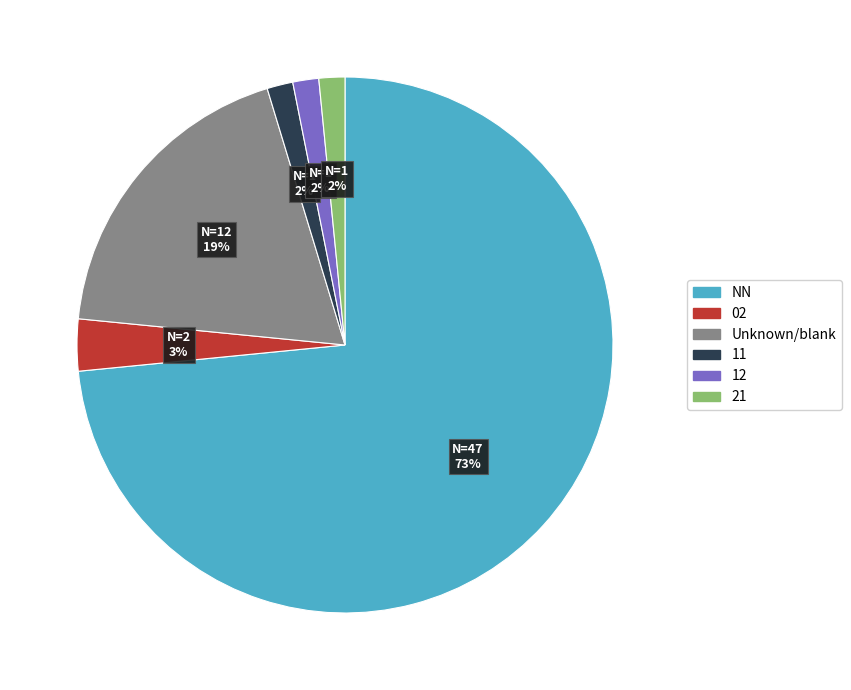

Is there any slice that represents more than half of the pie?

Yes